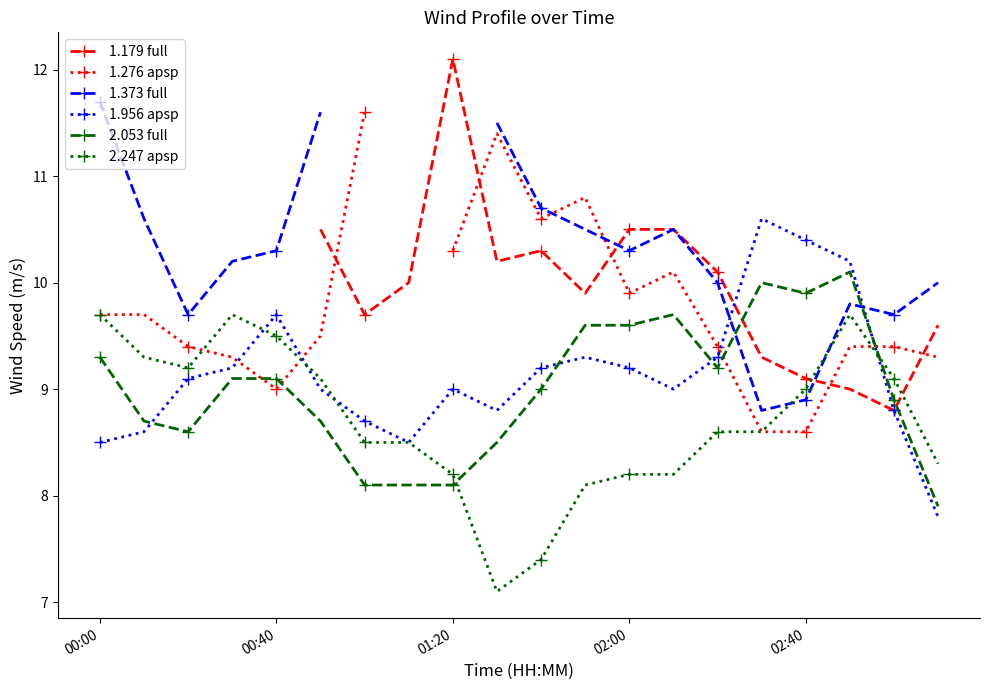

What is the lowest value of the 1.276 apsp series?

8.6